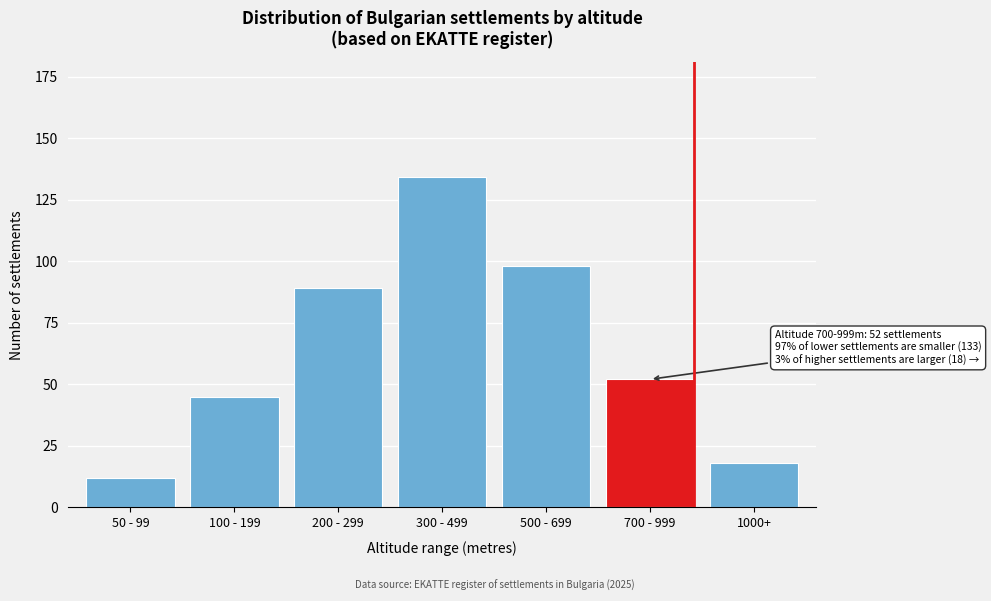

Reading left to right, transcribe all the data shown in this chart.

12	45	89	134	98	52	18